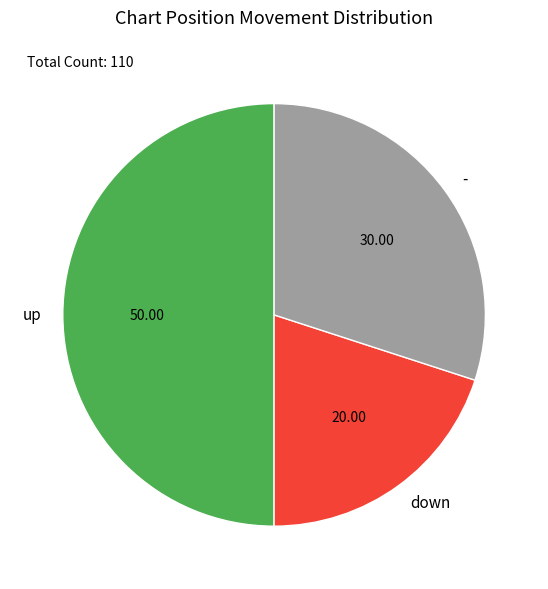

Approximately how many times larger is the value at down compared to -?

0.7